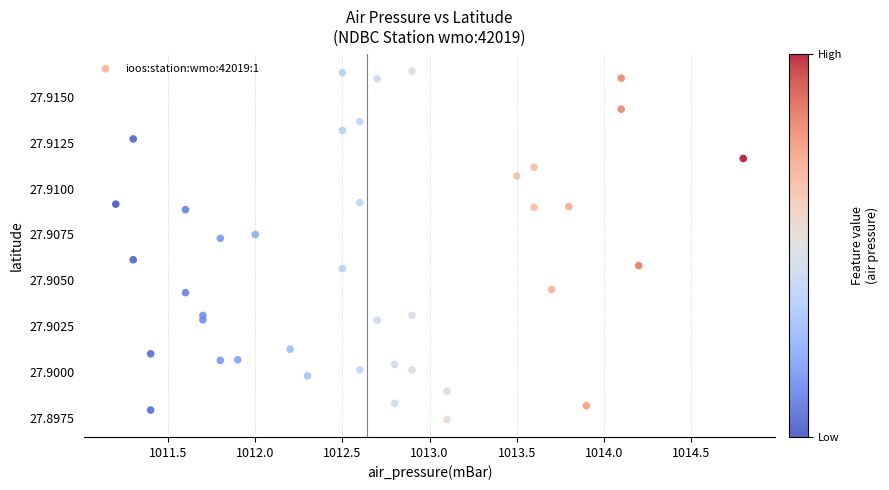

What is the range of X values (max minus min)?

3.6